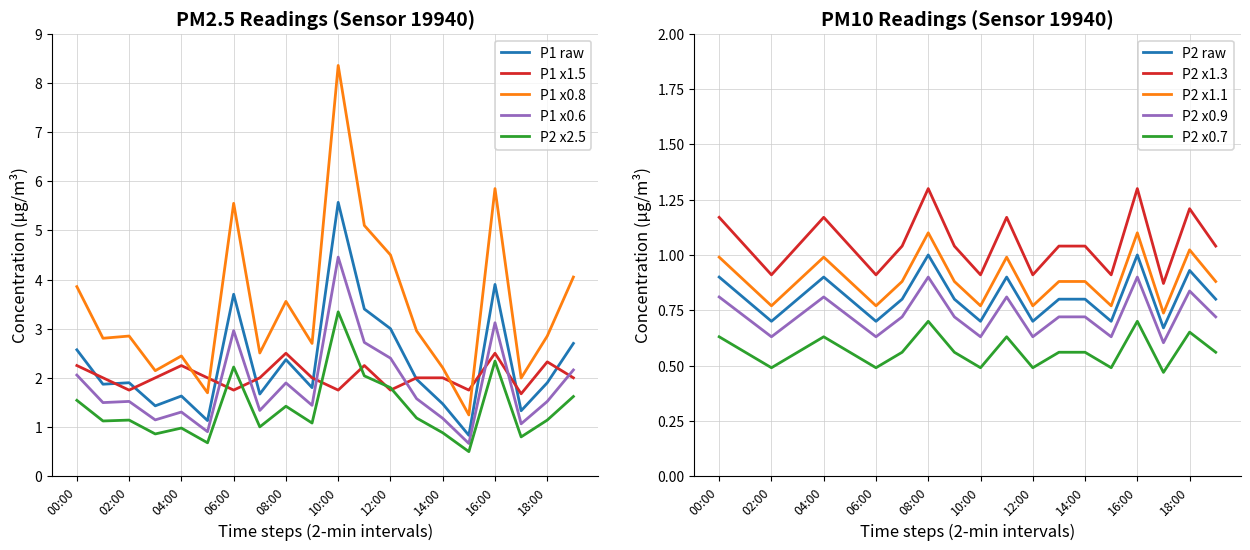

How many intersections are there between P2 and P1?

10